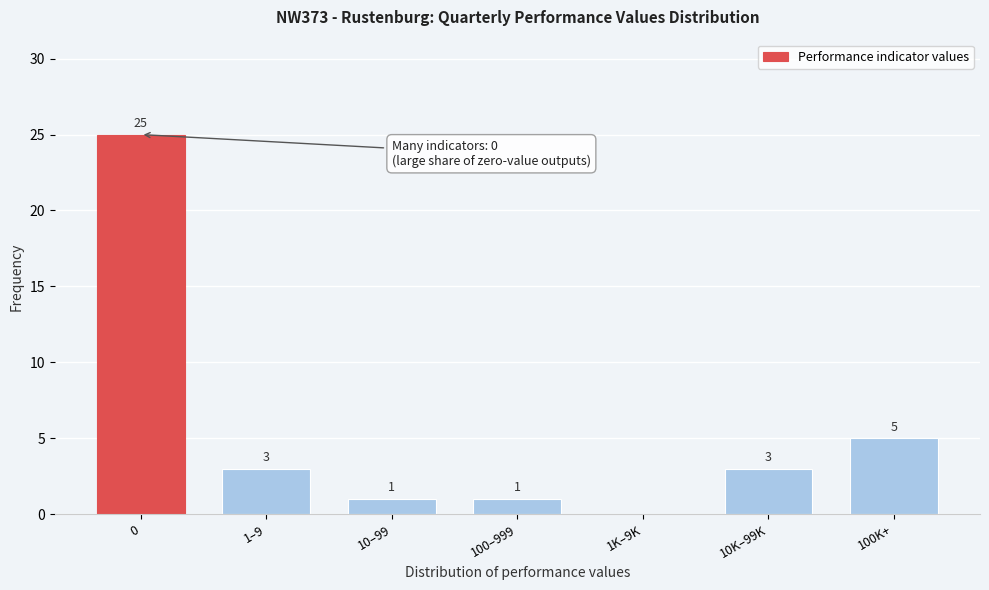

Reading left to right, list all the values displayed in this chart.

0=25	1–9=3	10–99=1	100–999=1	1K–9K=0	10K–99K=3	100K+=5